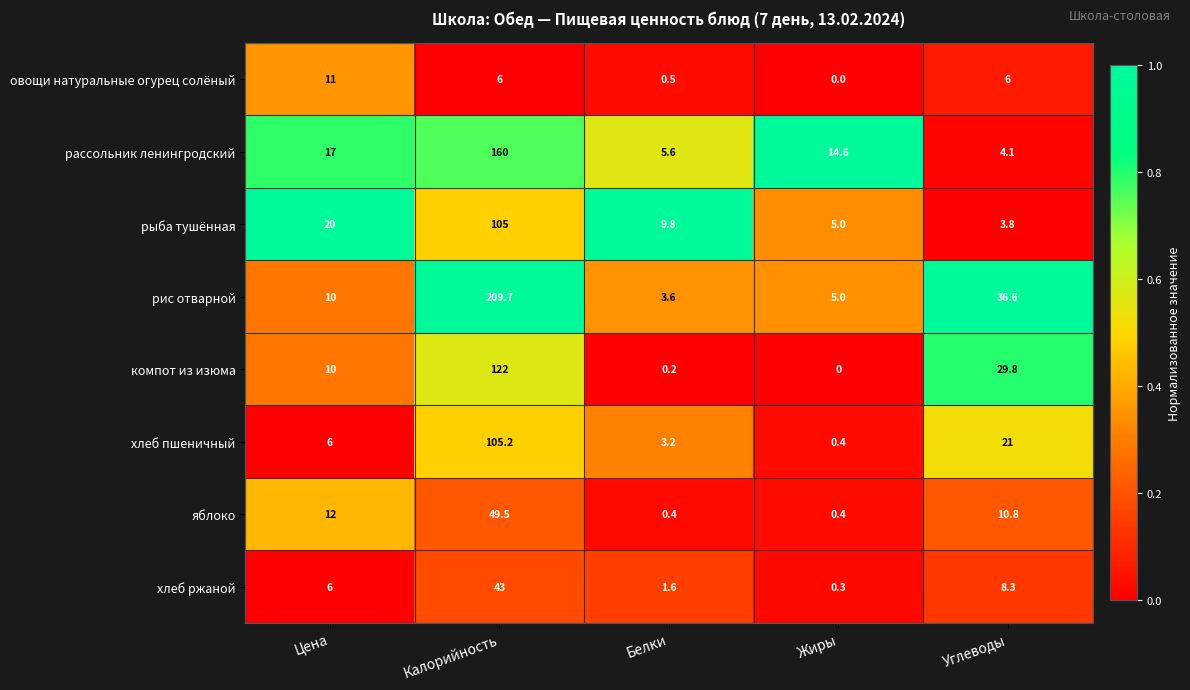

Which series changed the most between Белки and Жиры?

рассольник ленингродский